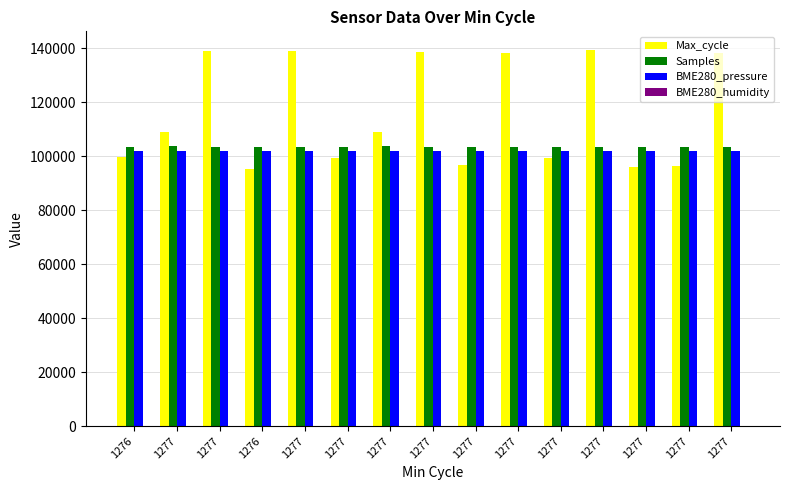

Count the number of data series in this chart.

4